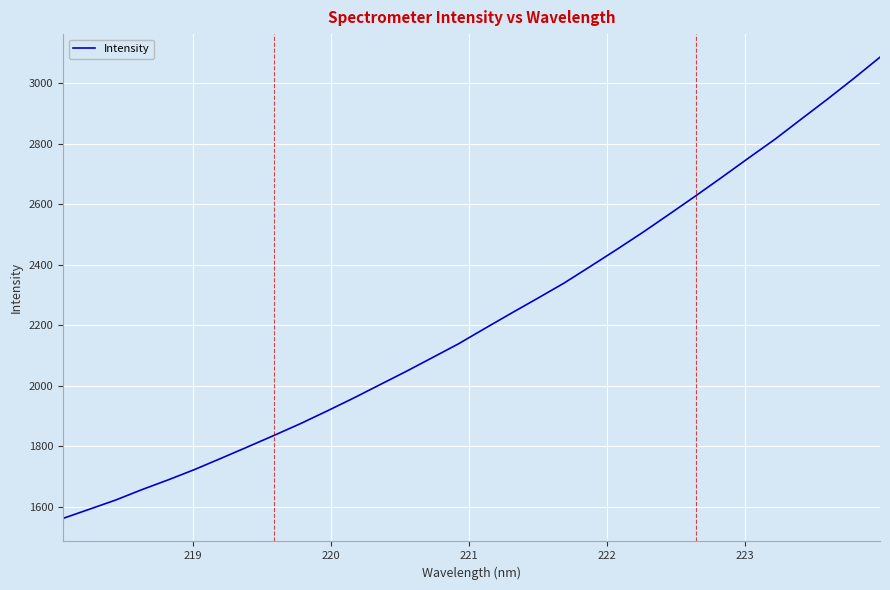

True or false: the data has more than 0 interior local peaks.

False